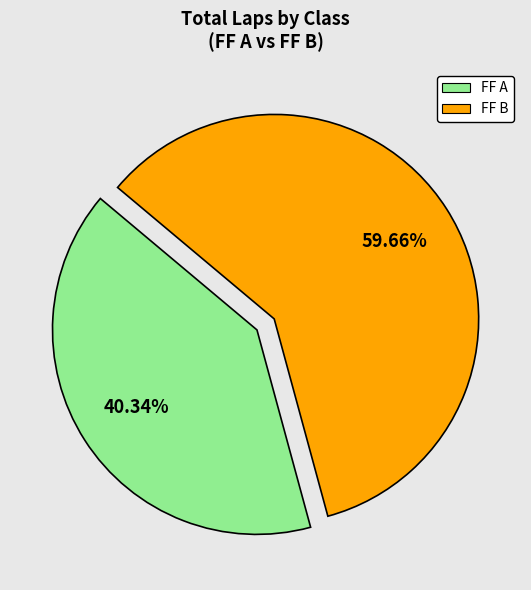

What is the largest slice in the pie chart?

FF B